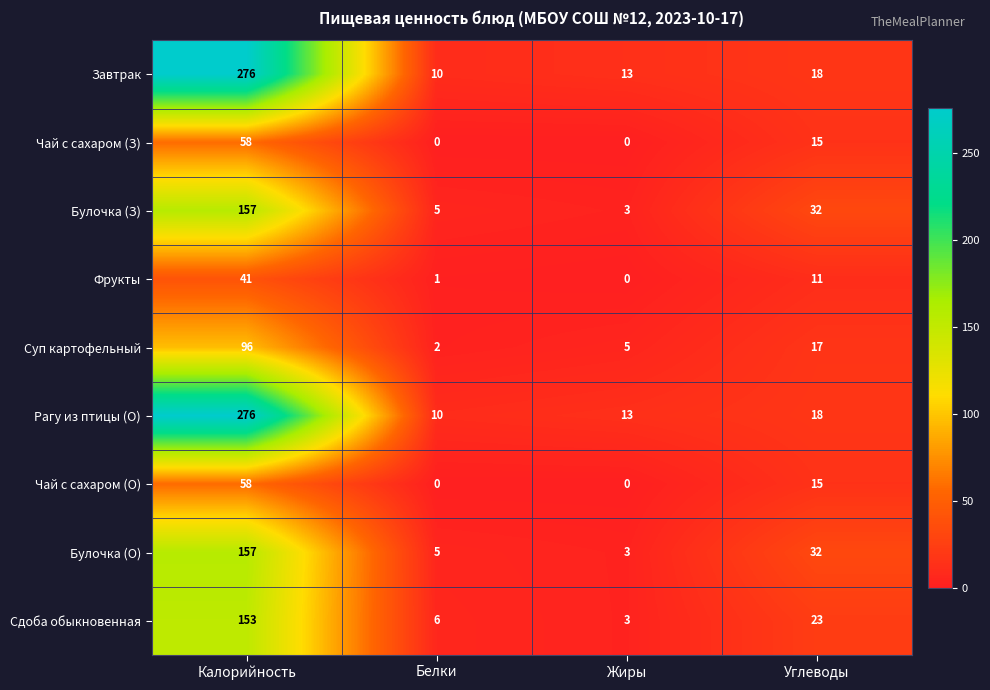

What is the total value across all series at Углеводы?

181